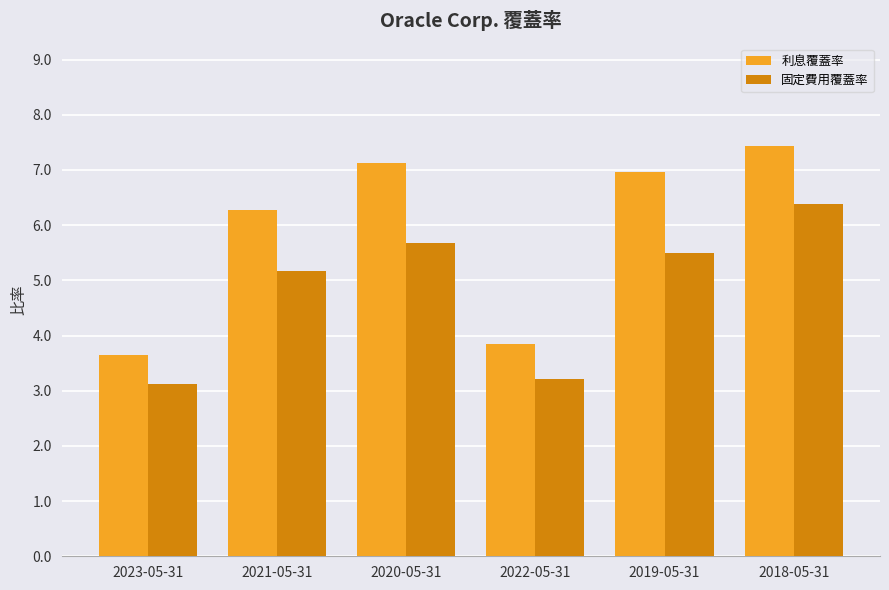

How many distinct data groups are displayed?

2